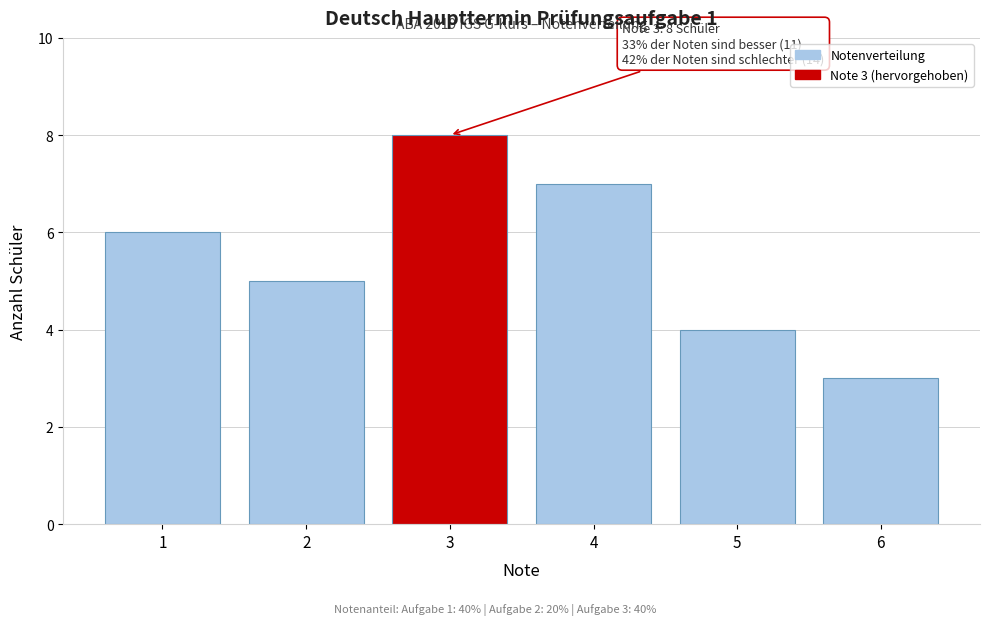

Reading left to right, what are all the values shown in this chart?

6	5	8	7	4	3